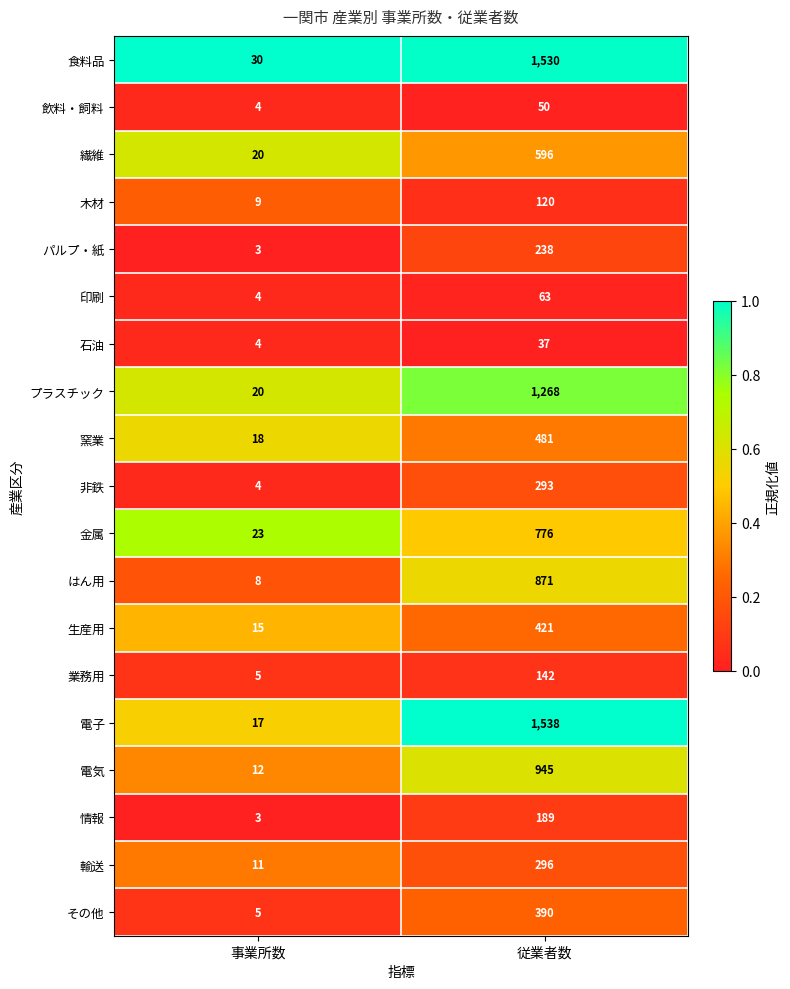

What is the spread (max minus min) of values at 事業所数?

27